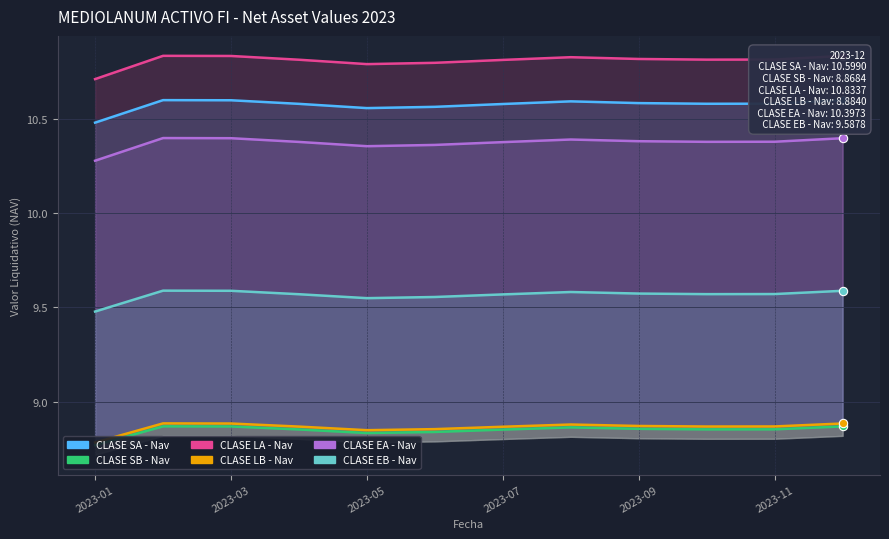

What is the value of the CLASE EB - Nav point at the 3rd from the left?

9.6